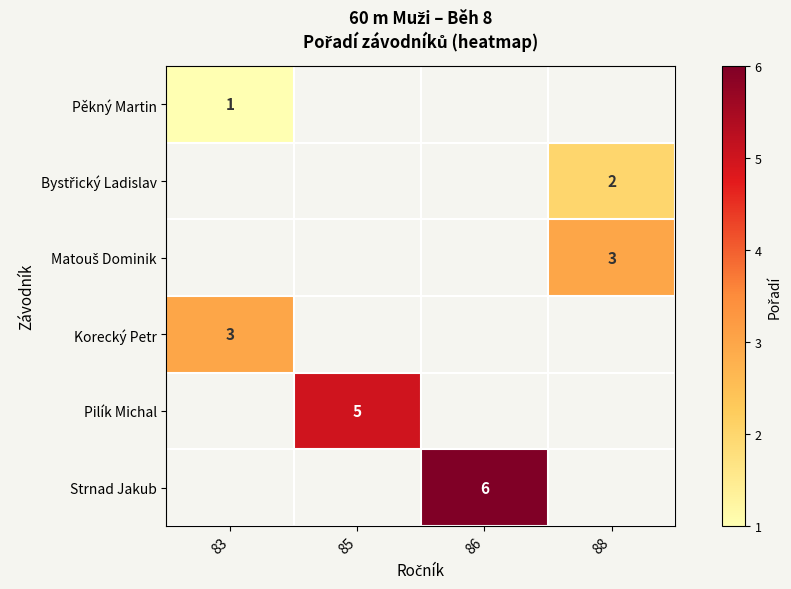

True or false: Pilík Michal has a value of 1 at 85.

False